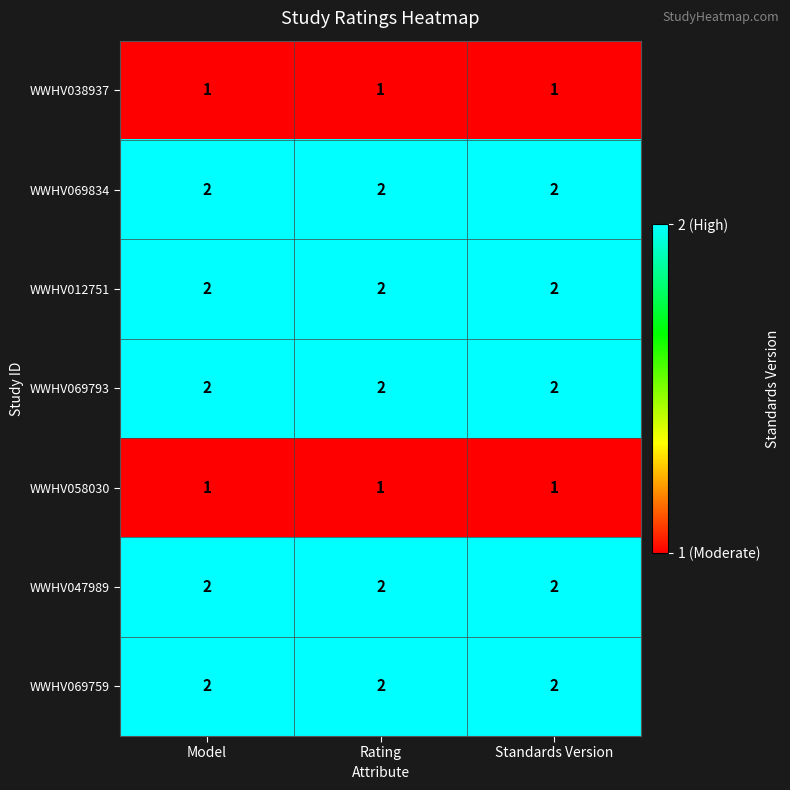

What is the total value across all series at Rating?

12